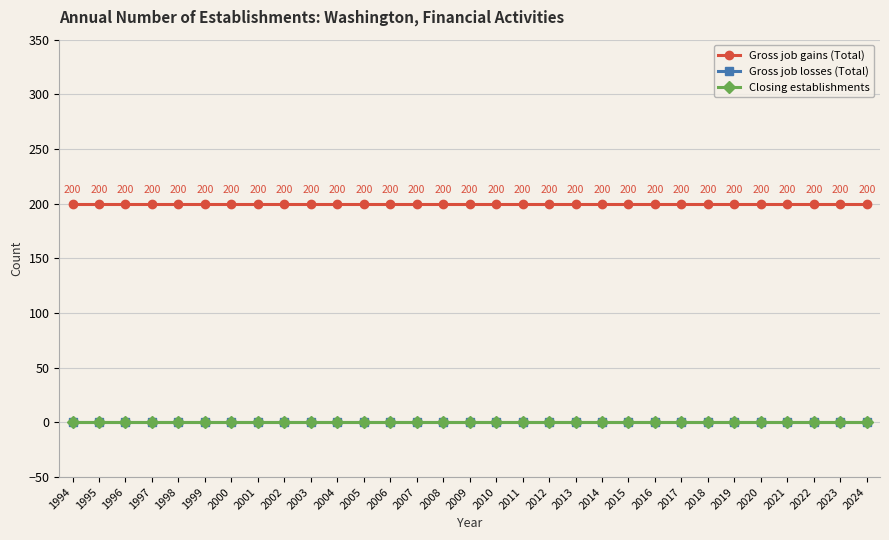

What is the total value across all series at 2023?

200